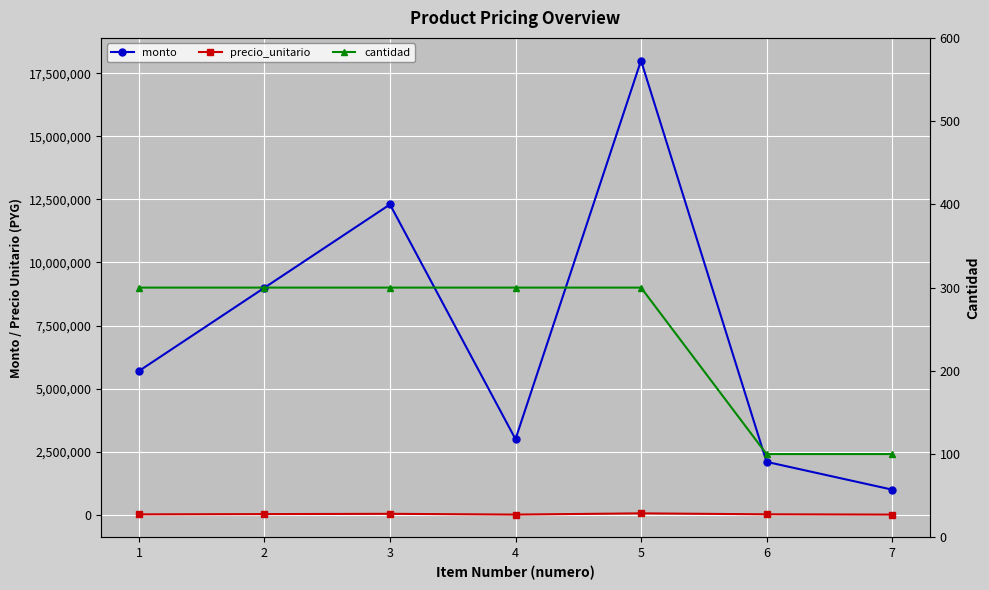

At how many categories does at least one series exceed 377855?

7